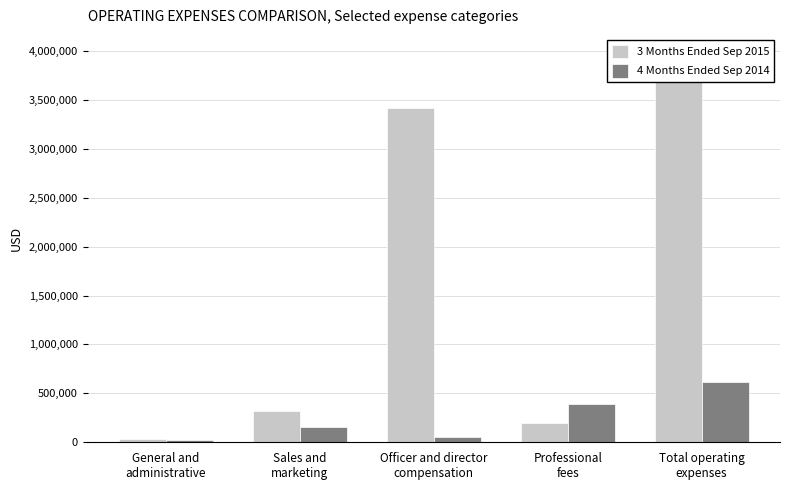

What is the difference between the highest and lowest values at Officer and director
compensation?

3362752